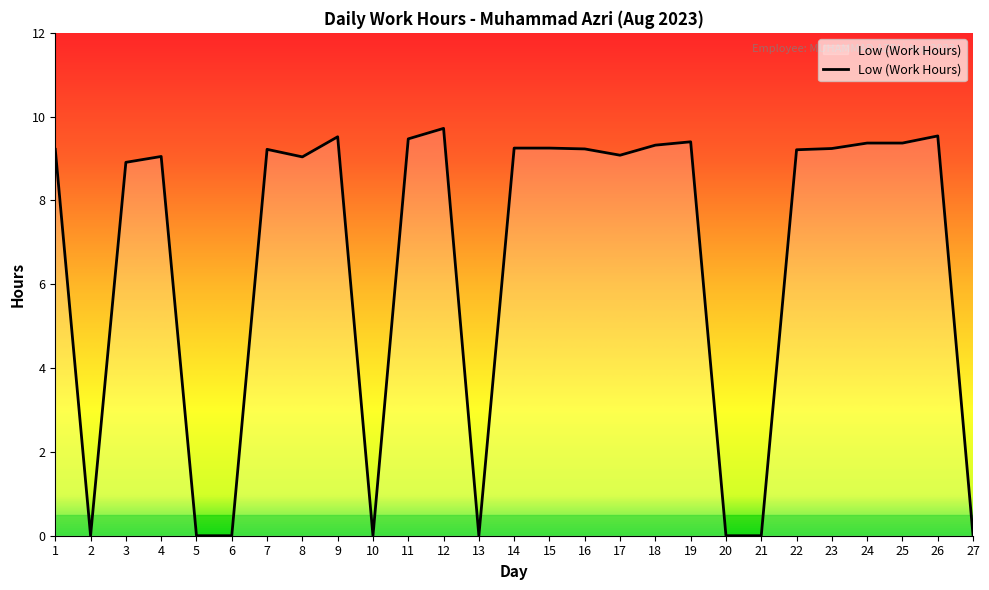

Which has a higher value, 27 or 11?

11